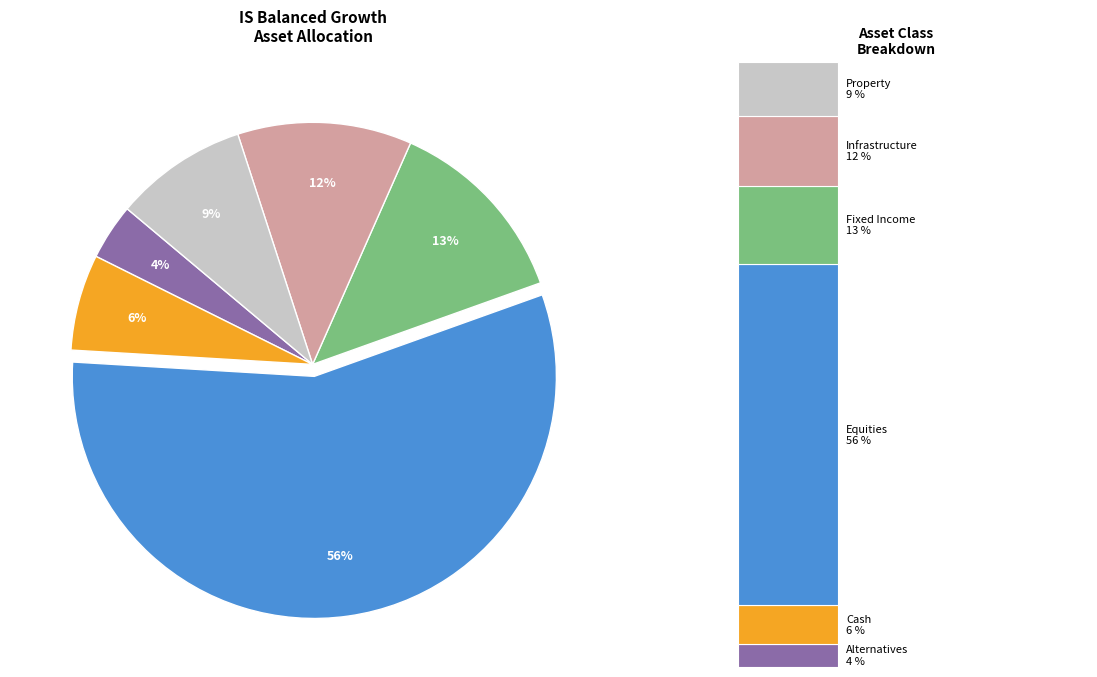

The Infrastructure slice represents 25% of the pie. True or false?

False